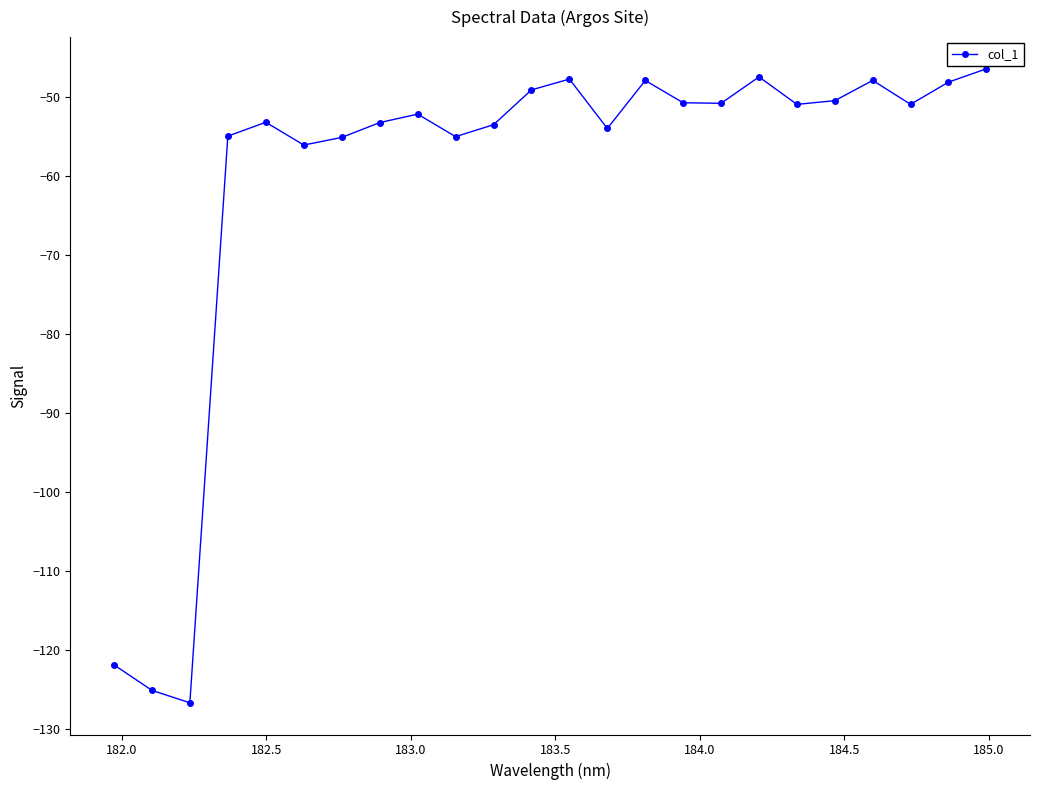

How many data points are less than -50?

17